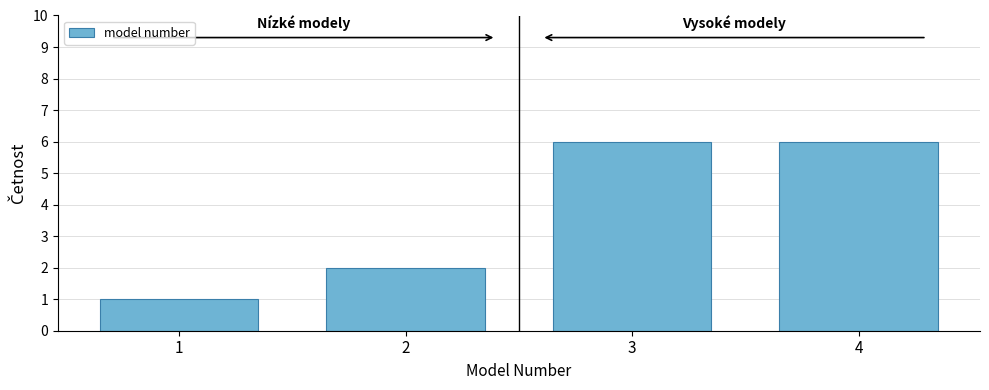

Reading right to left, extract all data points from this chart.

4=6	3=6	2=2	1=1